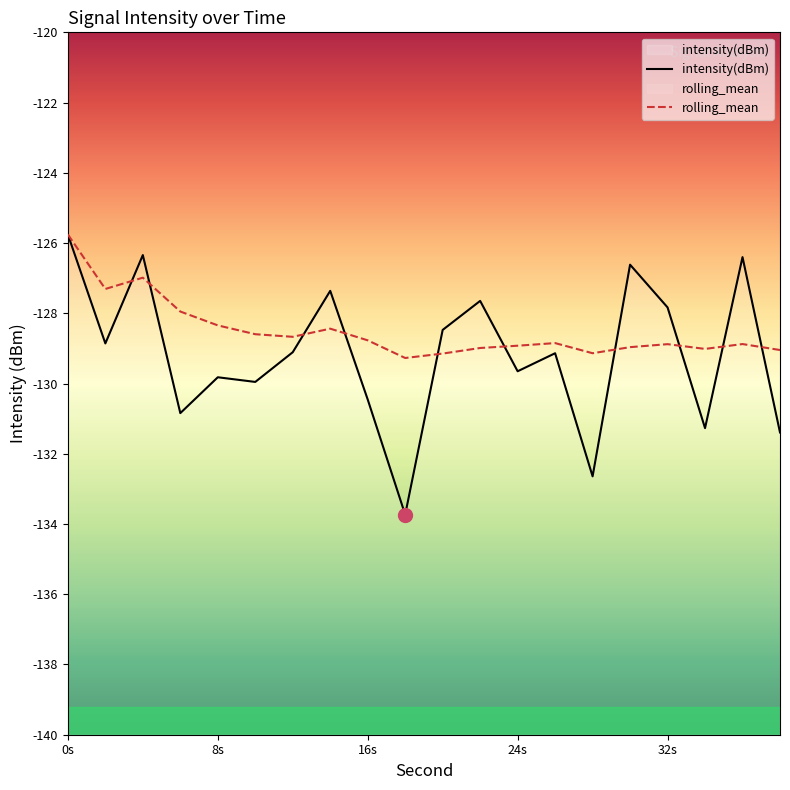

At which category is the sum across all series the highest?

0s